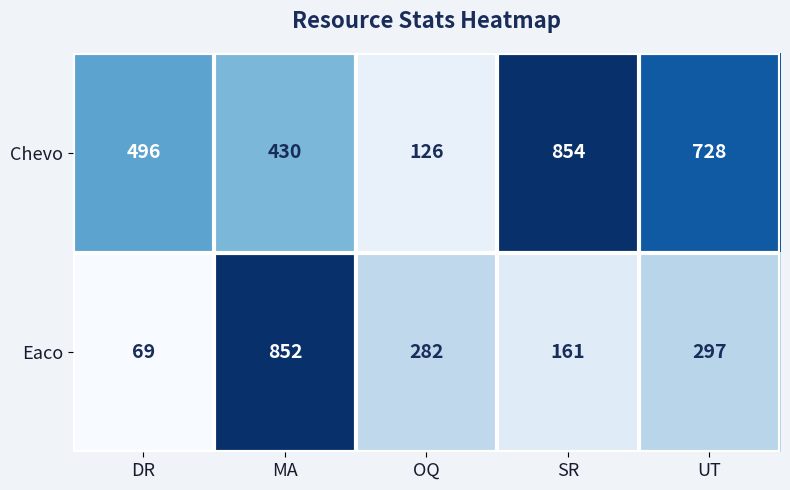

Is it true that Eaco equals 282 at OQ?

True